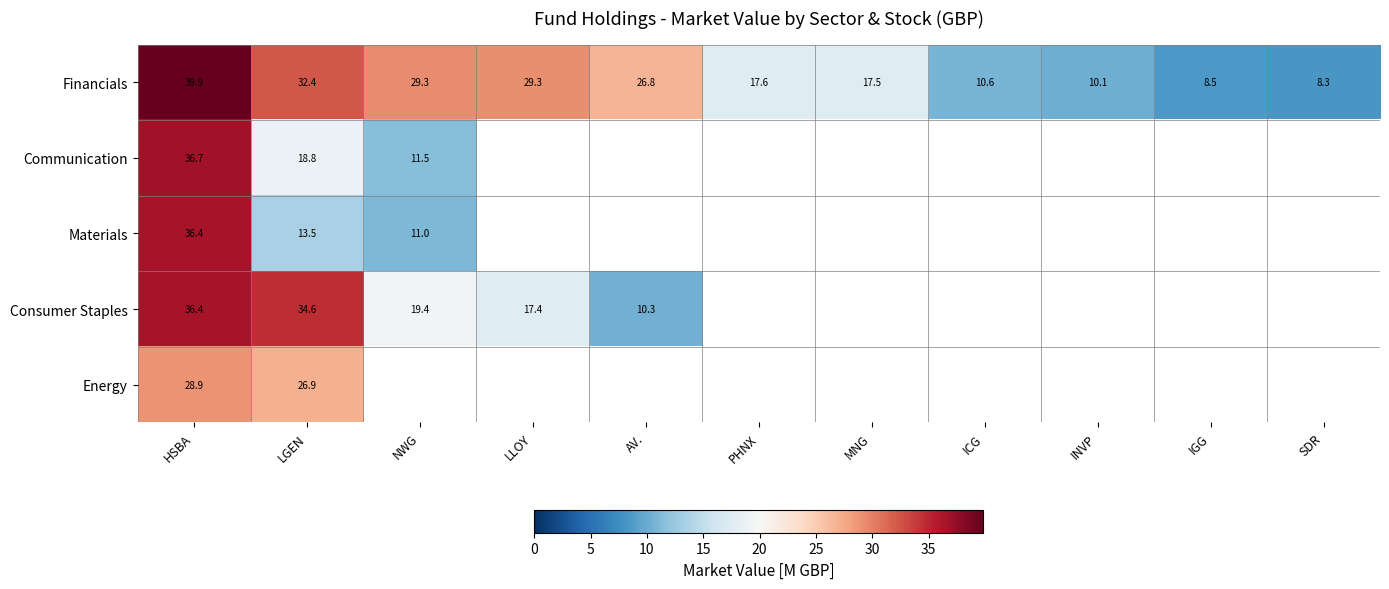

At which label does Financials first exceed 17?

HSBA